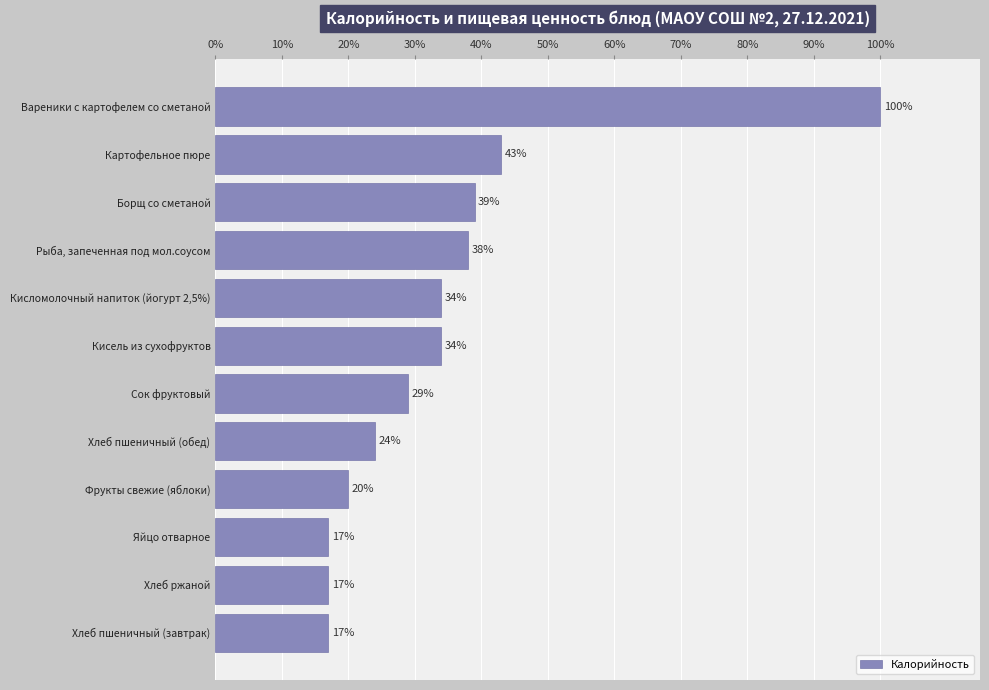

The value at Яйцо отварное is 6. True or false?

False